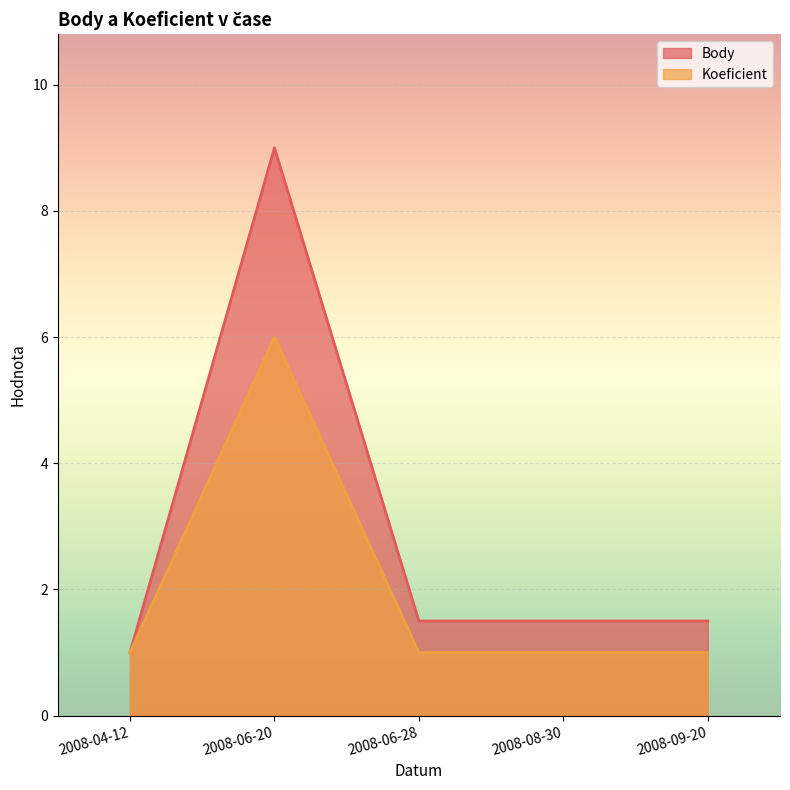

True or false: Body has more than 1 points higher than both neighbors.

False